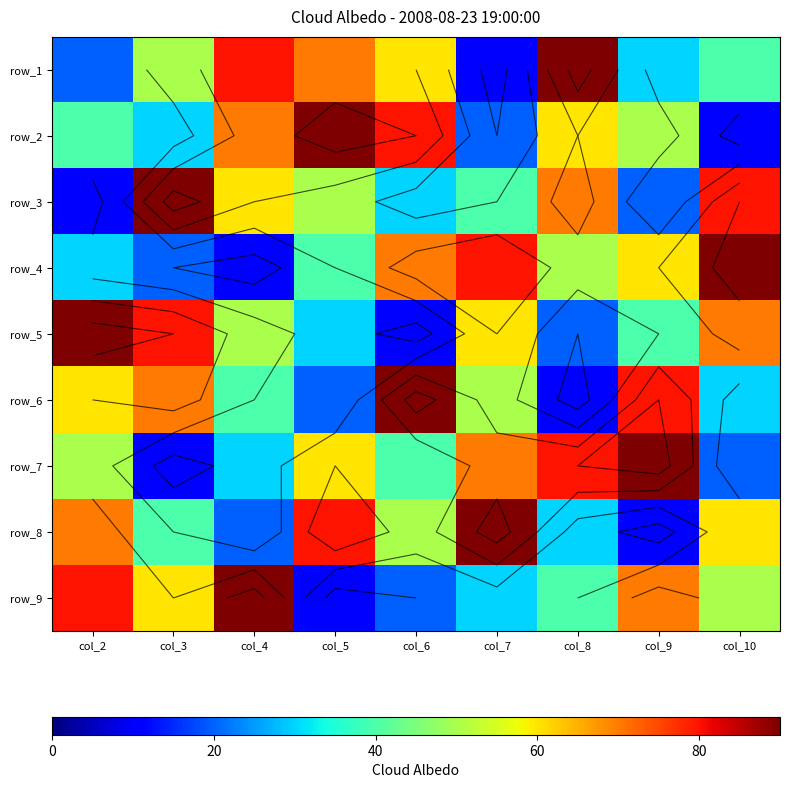

Which label corresponds to the largest value in the chart?

col_8